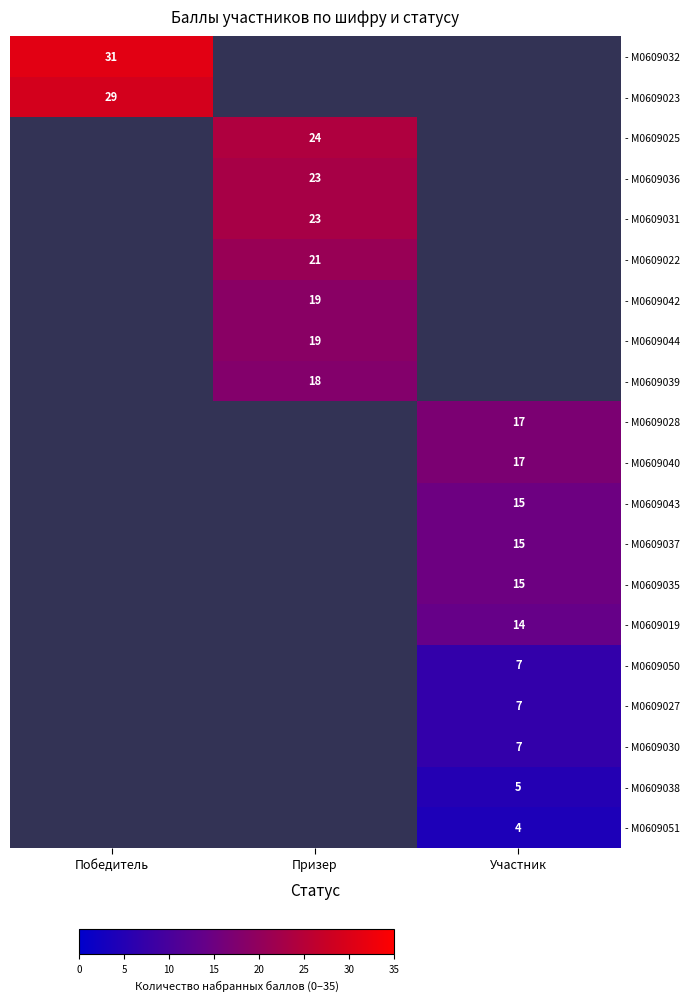

Count the number of data series in this chart.

20